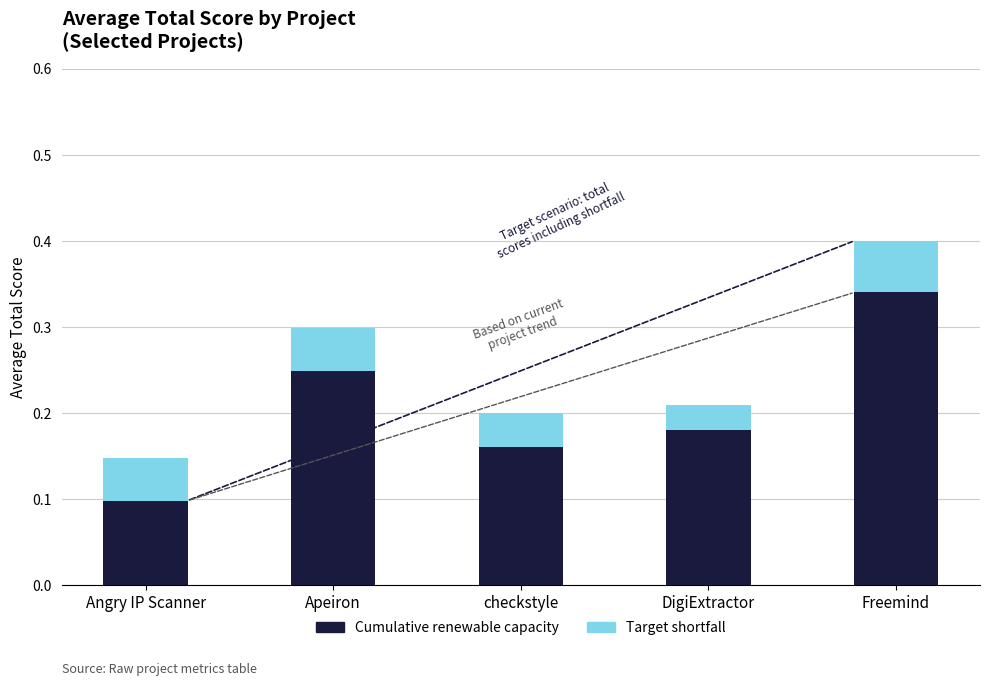

The value of Cumulative renewable capacity at DigiExtractor is 0.1. True or false?

False